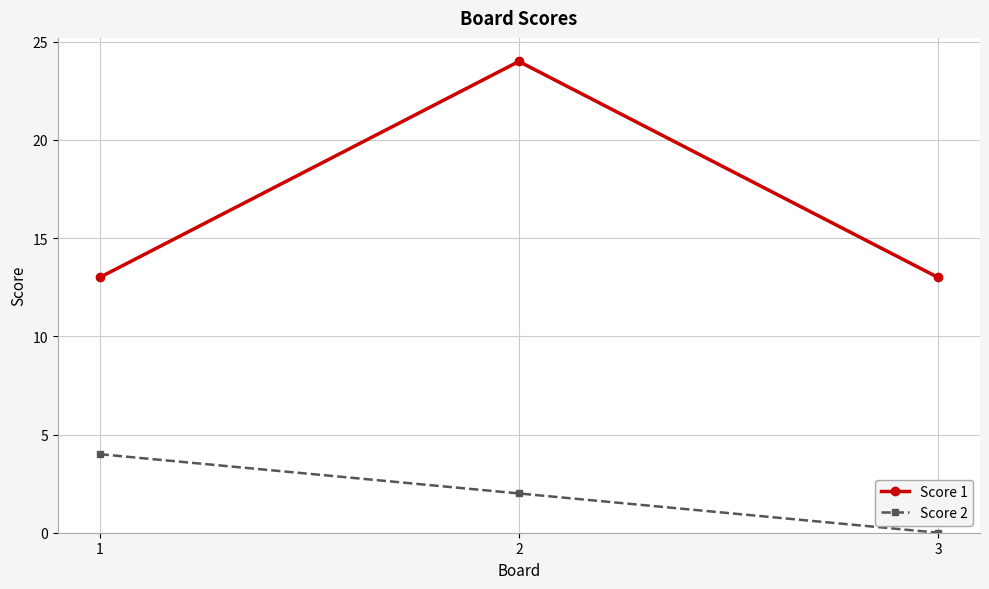

What are all the series names shown in the legend?

Score 1, Score 2